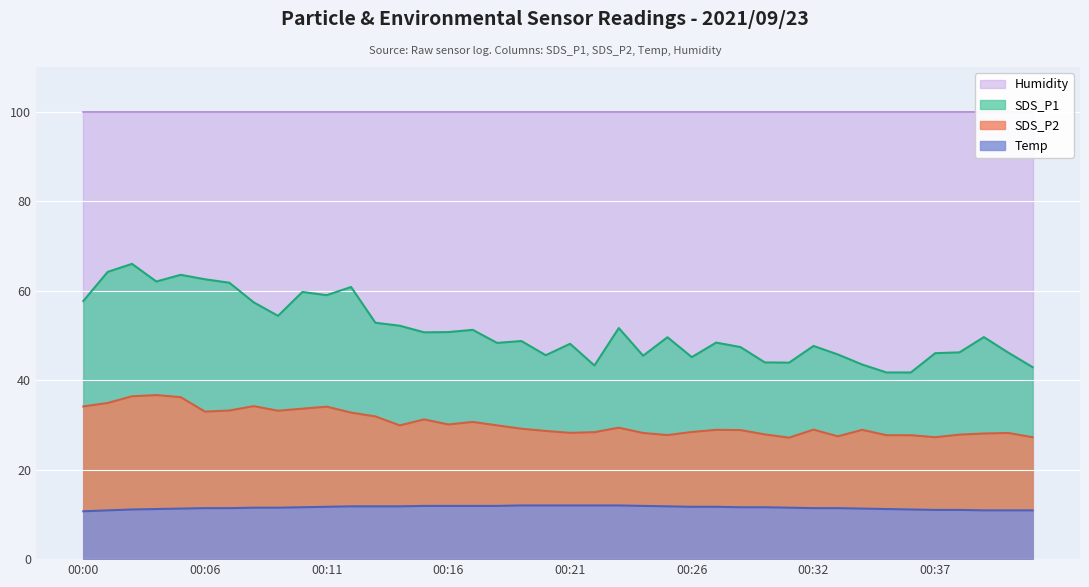

What is the difference between the SDS_P1 values at 00:26 and 00:27?

3.2